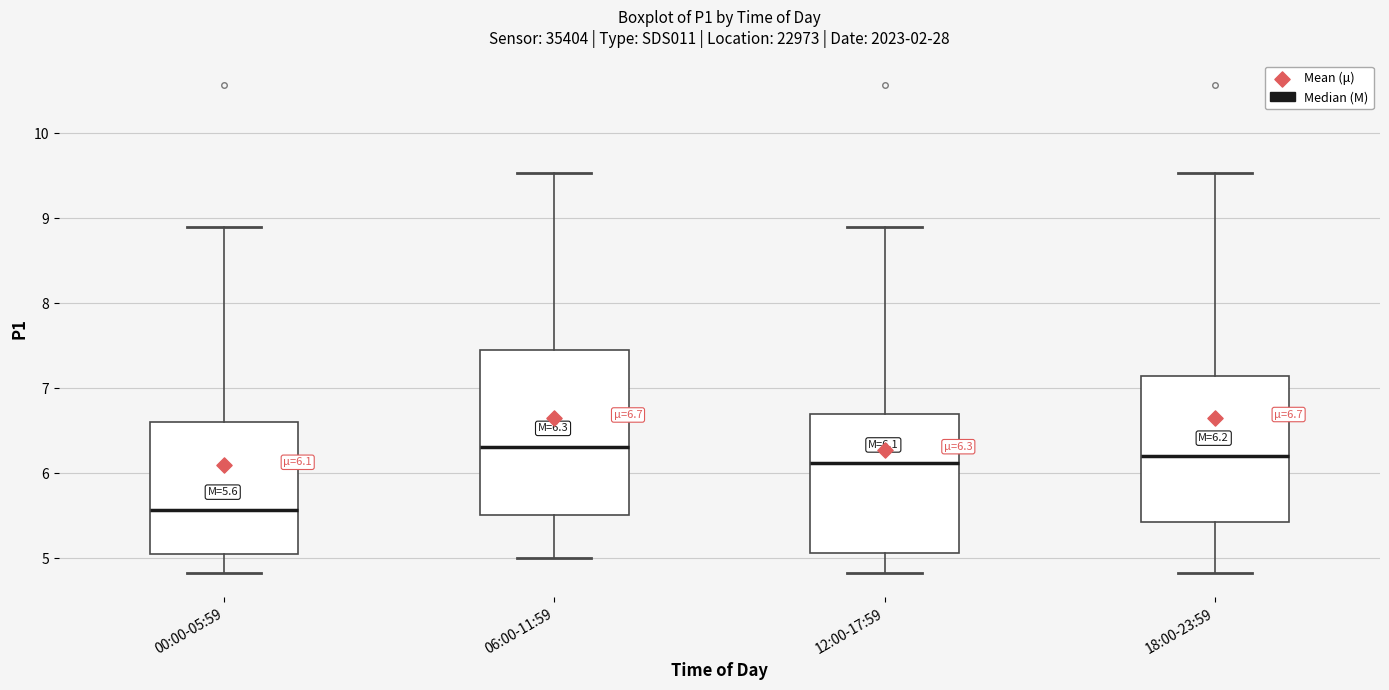

Which box's median line is the highest?

06:00-11:59